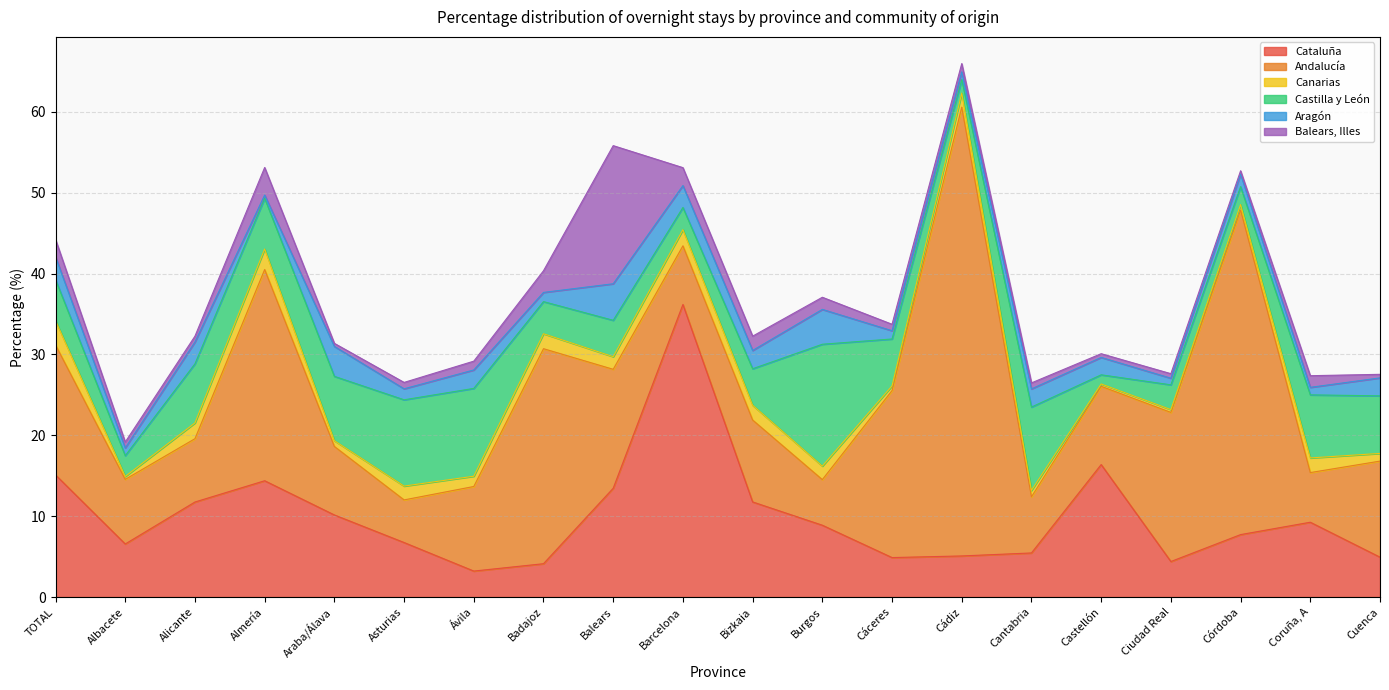

Reading left to right, list all the values displayed in this chart.

Cataluña: TOTAL=15.1	Albacete=6.6	Alicante=11.8	Almería=14.4	Araba/Álava=10.2	Asturias=6.7	Ávila=3.2	Badajoz=4.1	Balears=13.4	Barcelona=36.2	Bizkaia=11.8	Burgos=8.9	Cáceres=4.9	Cádiz=5.1	Cantabria=5.5	Castellón=16.4	Ciudad Real=4.4	Córdoba=7.7	Coruña, A=9.2	Cuenca=4.9
Andalucía: TOTAL=16.1	Albacete=8.0	Alicante=7.8	Almería=26.1	Araba/Álava=8.5	Asturias=5.3	Ávila=10.5	Badajoz=26.6	Balears=14.7	Barcelona=7.2	Bizkaia=10.1	Burgos=5.6	Cáceres=20.6	Cádiz=55.5	Cantabria=6.9	Castellón=9.7	Ciudad Real=18.4	Córdoba=40.1	Coruña, A=6.1	Cuenca=11.9
Canarias: TOTAL=3.0	Albacete=0.4	Alicante=1.9	Almería=2.5	Araba/Álava=0.7	Asturias=1.7	Ávila=1.3	Badajoz=1.9	Balears=1.6	Barcelona=2.0	Bizkaia=1.8	Burgos=1.7	Cáceres=0.6	Cádiz=1.7	Cantabria=0.8	Castellón=0.3	Ciudad Real=0.3	Córdoba=0.7	Coruña, A=1.8	Cuenca=0.9
Castilla y León: TOTAL=5.1	Albacete=2.6	Alicante=7.3	Almería=6.3	Araba/Álava=8.0	Asturias=10.7	Ávila=10.9	Badajoz=4.0	Balears=4.5	Barcelona=2.7	Bizkaia=4.5	Burgos=15.1	Cáceres=5.8	Cádiz=1.7	Cantabria=10.3	Castellón=1.1	Ciudad Real=3.1	Córdoba=2.2	Coruña, A=7.8	Cuenca=7.1
Aragón: TOTAL=2.8	Albacete=1.0	Alicante=2.7	Almería=0.4	Araba/Álava=3.7	Asturias=1.4	Ávila=2.3	Badajoz=1.1	Balears=4.5	Barcelona=2.7	Bizkaia=2.3	Burgos=4.3	Cáceres=1.0	Cádiz=1.0	Cantabria=2.2	Castellón=2.1	Ciudad Real=0.8	Córdoba=1.5	Coruña, A=0.9	Cuenca=2.2
Balears, Illes: TOTAL=2.1	Albacete=0.7	Alicante=0.7	Almería=3.4	Araba/Álava=0.4	Asturias=0.8	Ávila=1.1	Badajoz=2.7	Balears=17.1	Barcelona=2.2	Bizkaia=1.8	Burgos=1.5	Cáceres=0.8	Cádiz=1.0	Cantabria=0.7	Castellón=0.5	Ciudad Real=0.6	Córdoba=0.4	Coruña, A=1.4	Cuenca=0.4